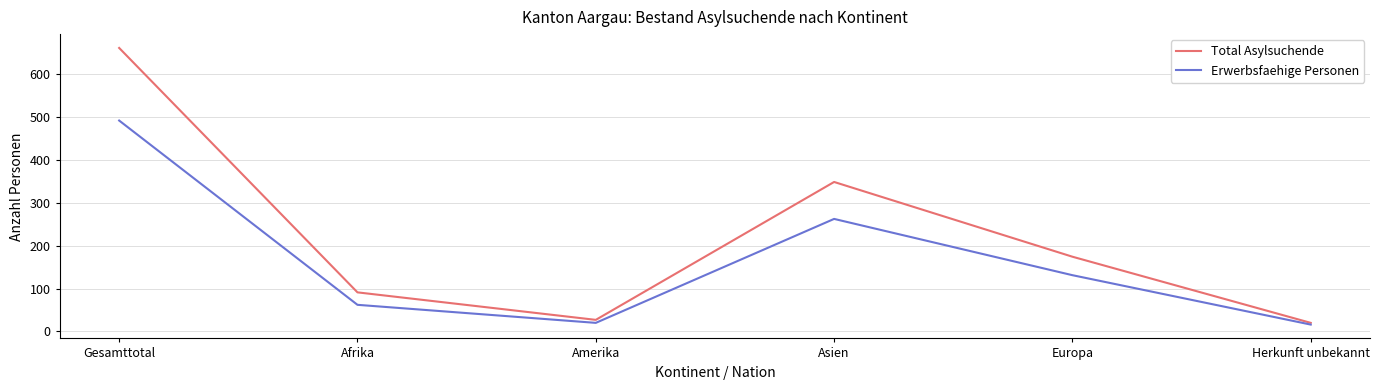

Reading left to right, what are all the values shown in this chart?

Total Asylsuchende: Gesamttotal=660	Afrika=91	Amerika=27	Asien=348	Europa=174	Herkunft unbekannt=20
Erwerbsfaehige Personen: Gesamttotal=491	Afrika=62	Amerika=20	Asien=262	Europa=131	Herkunft unbekannt=16